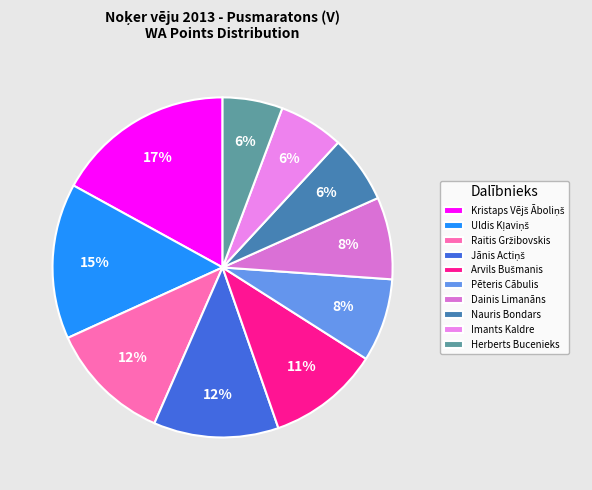

How many slices are in this pie chart?

10